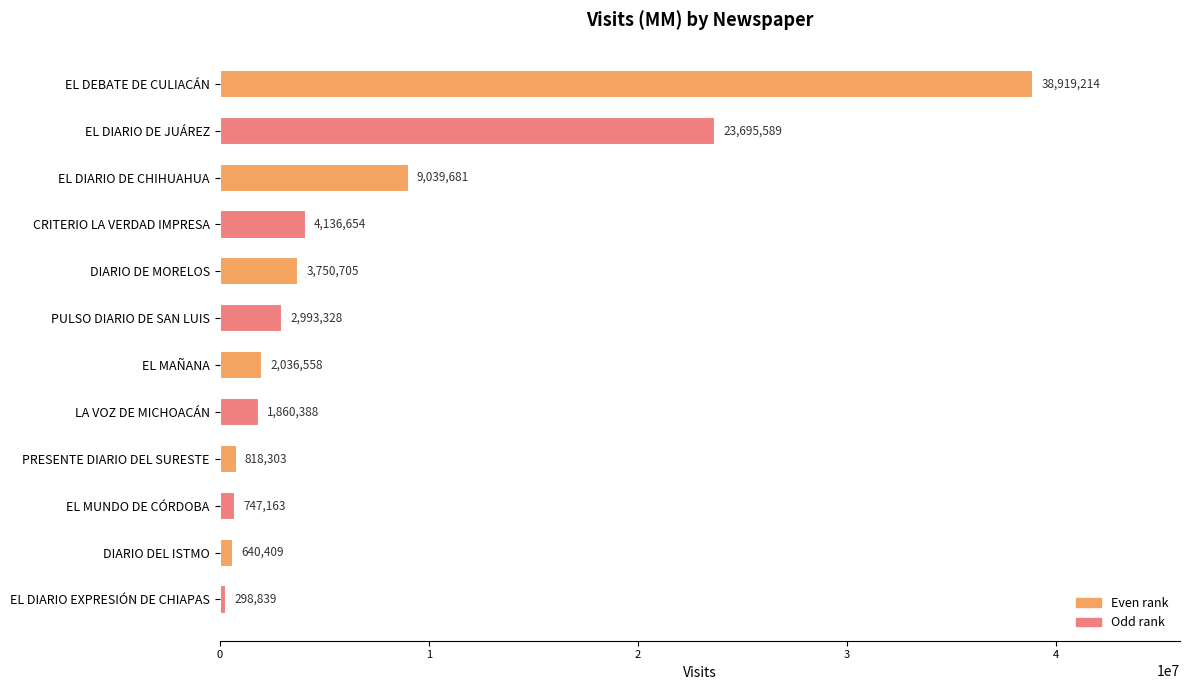

Reading top to bottom, what are all the values shown in this chart?

EL DEBATE DE CULIACÁN=38919214	EL DIARIO DE JUÁREZ=23695589	EL DIARIO DE CHIHUAHUA=9039681	CRITERIO LA VERDAD IMPRESA=4136654	DIARIO DE MORELOS=3750705	PULSO DIARIO DE SAN LUIS=2993328	EL MAÑANA=2036558	LA VOZ DE MICHOACÁN=1860388	PRESENTE DIARIO DEL SURESTE=818303	EL MUNDO DE CÓRDOBA=747163	DIARIO DEL ISTMO=640409	EL DIARIO EXPRESIÓN DE CHIAPAS=298839